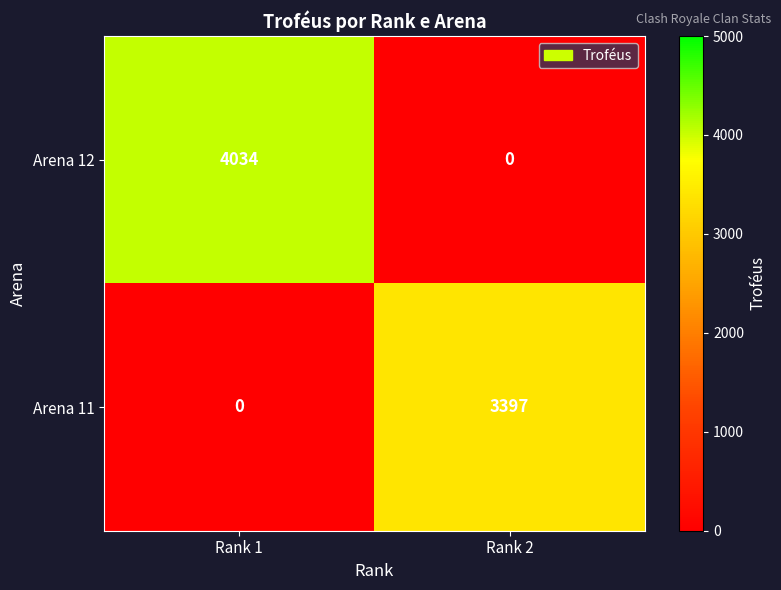

Read the Arena 11 value at Rank 2.

3397